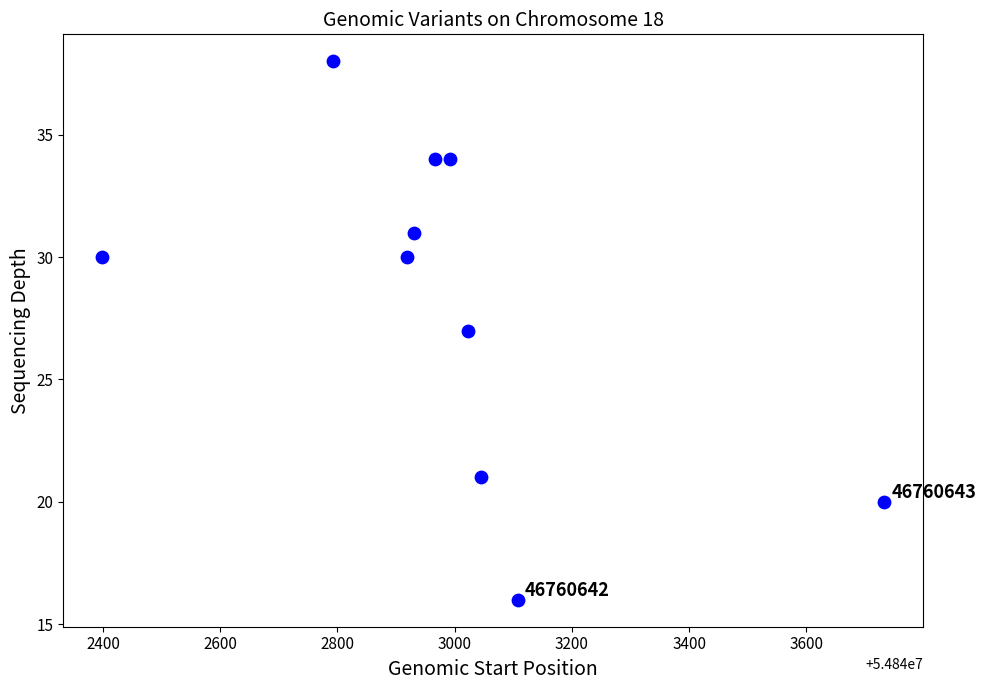

What is the average Y value?

28